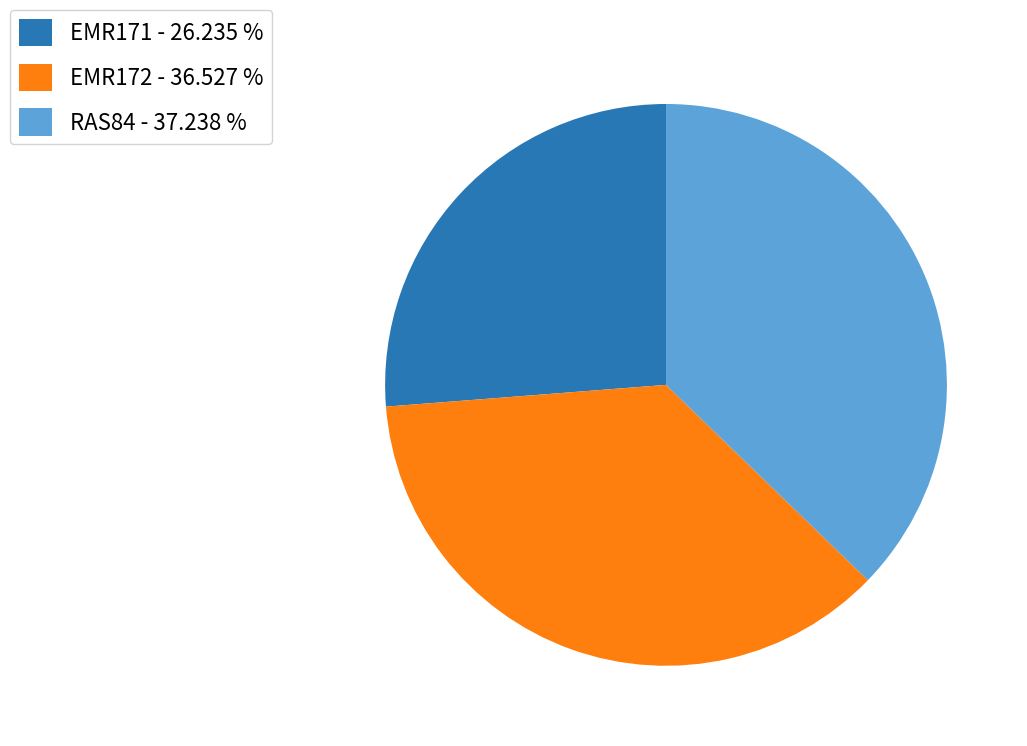

Rank the categories by value from highest to lowest.

RAS84, EMR172, EMR171